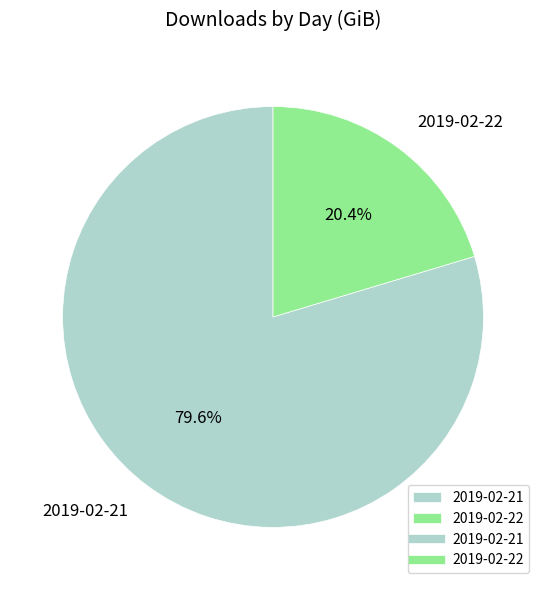

Rank the categories by value from highest to lowest.

2019-02-21, 2019-02-22